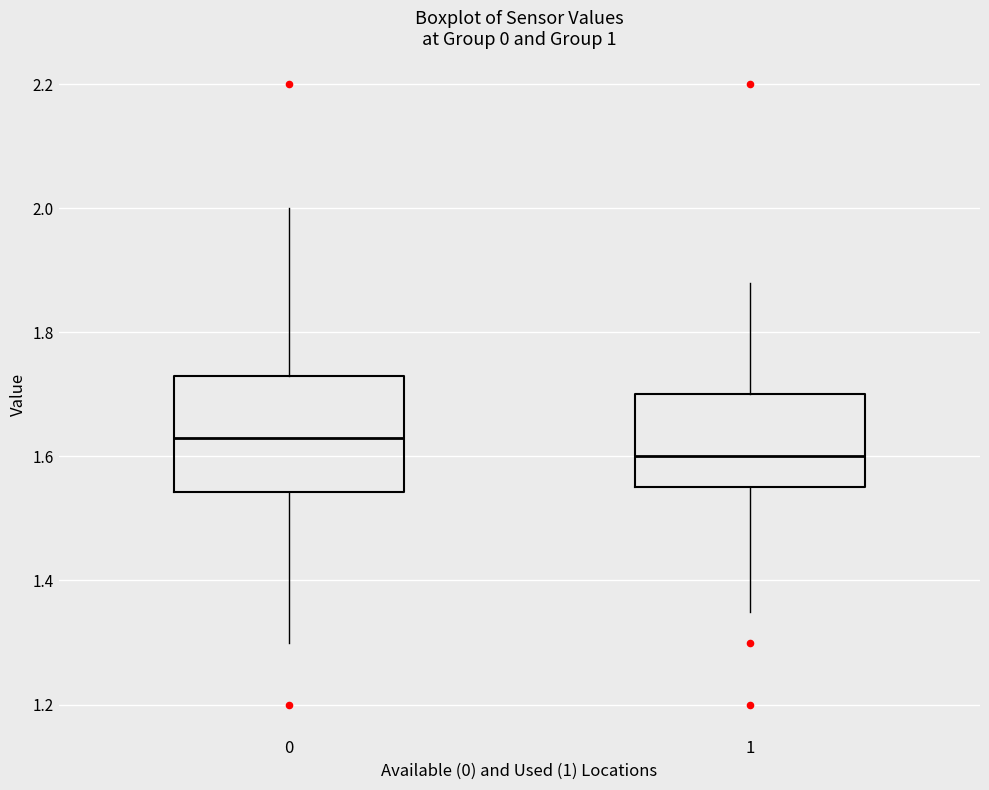

Where is the lower edge of the box at x = 1 on the y-axis? The values are not printed on the chart, so give them approximately, as read against the axis.

1.56